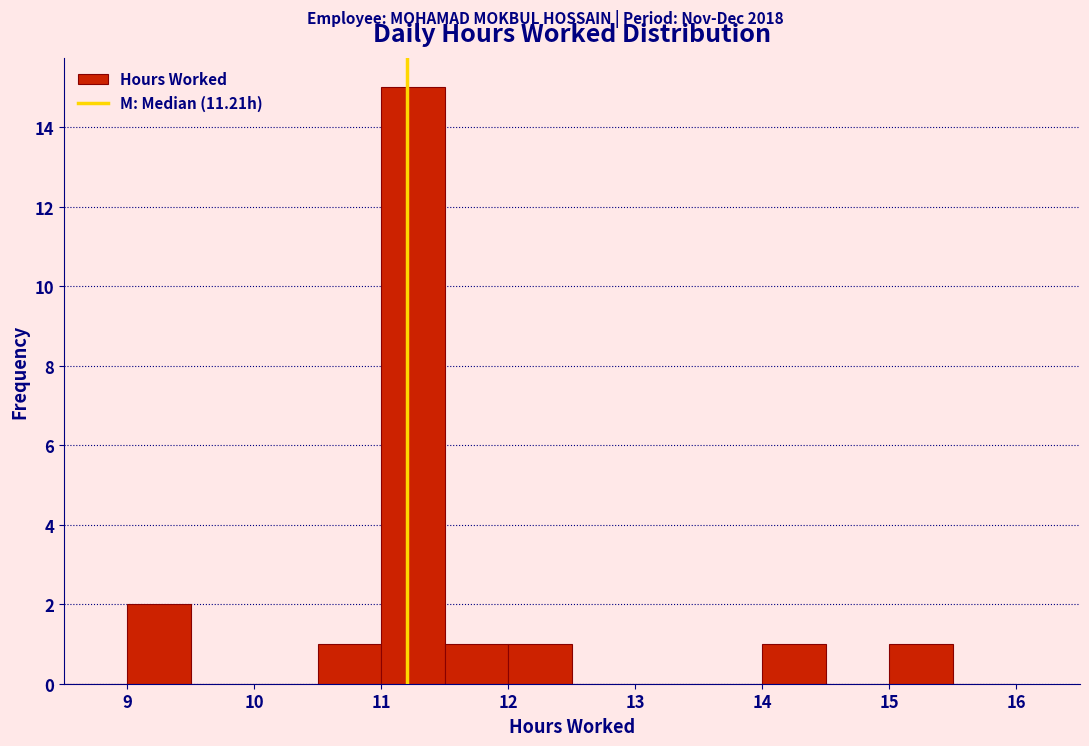

Reading left to right, transcribe this chart: for each bar, give the range it covers on the x-axis and its height. The values are not printed on the chart, so give them approximately, as read against the axis.

8.5 to 9.0: 0
9.0 to 9.5: 2
9.5 to 10.0: 0
10.0 to 10.5: 0
10.5 to 11.0: 1
11.0 to 11.5: 15
11.5 to 12.0: 1
12.0 to 12.5: 1
12.5 to 13.0: 0
13.0 to 13.5: 0
13.5 to 14.0: 0
14.0 to 14.5: 1
14.5 to 15.0: 0
15.0 to 15.5: 1
15.5 to 16.0: 0